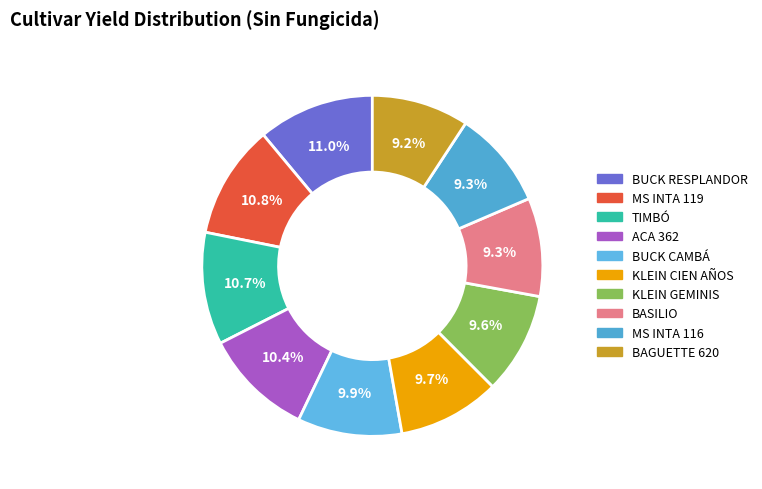

To the nearest percent, what is the difference between the largest and smallest slice percentages?

2%